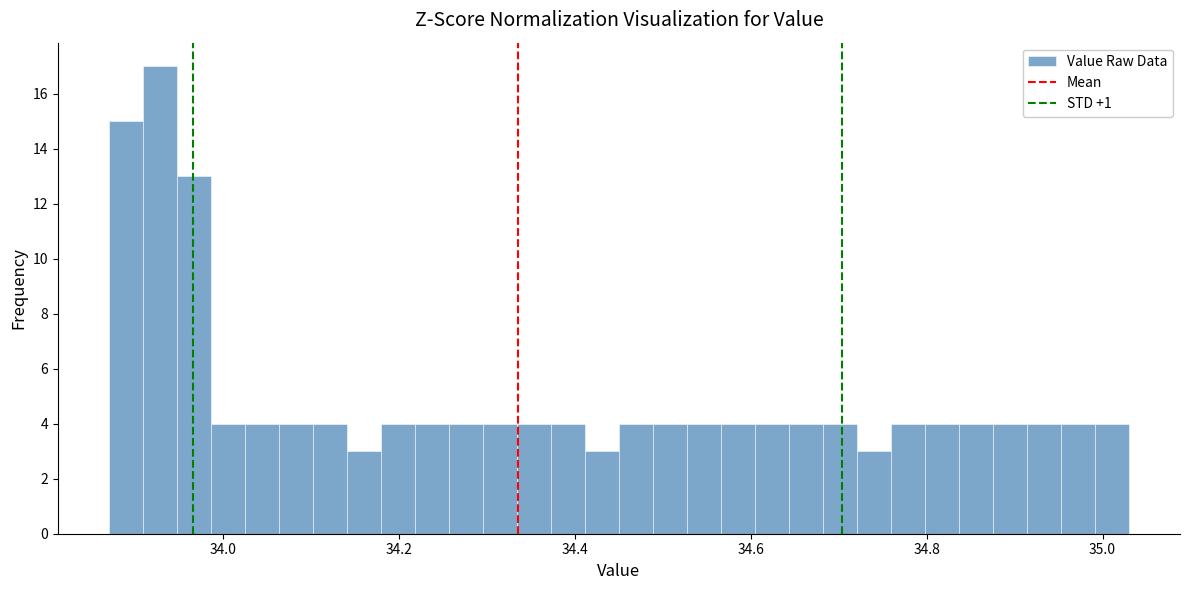

Read against the x-axis, roughly where is the centre of the tallest bar?

33.92